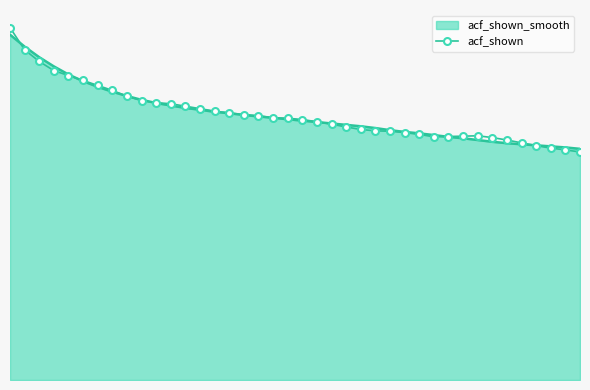

What are all the series names shown in the legend?

acf_shown_smooth, acf_shown